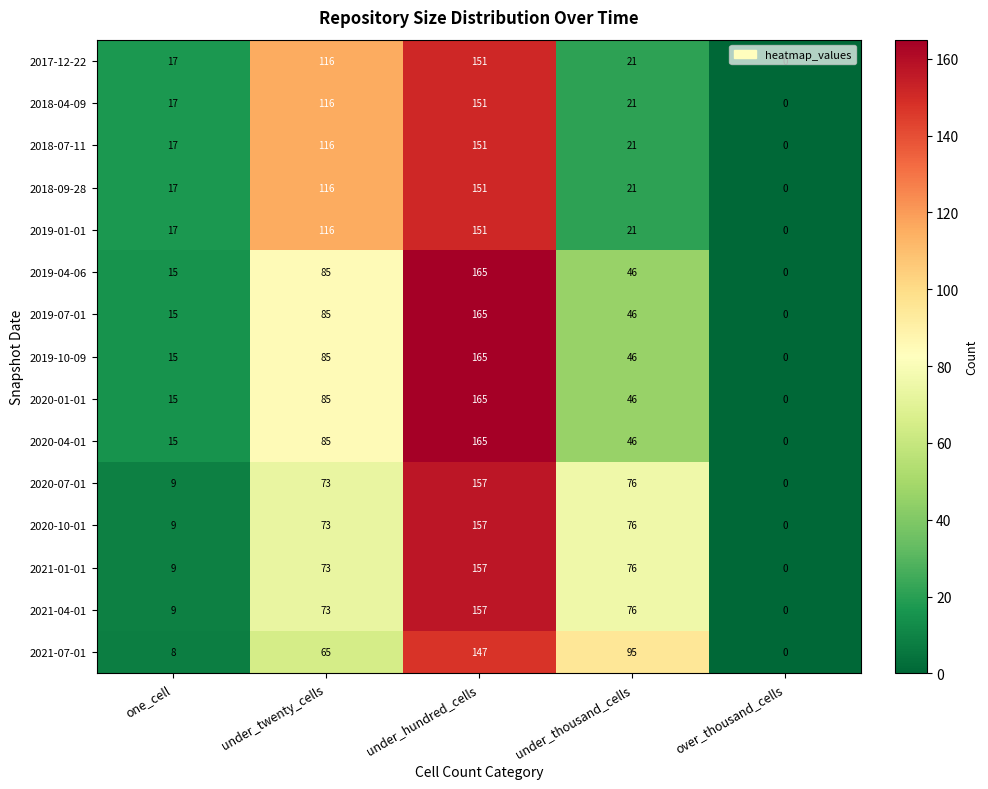

What is the difference between the 2019-10-09 values at under_thousand_cells and under_hundred_cells?

119